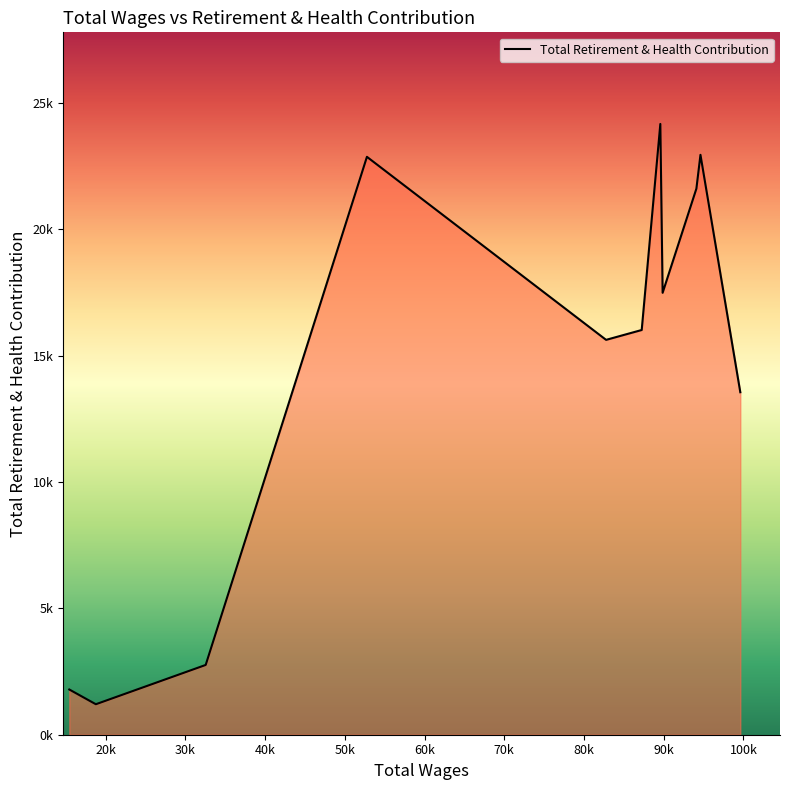

True or false: there are more than 2 points higher than both neighbors.

True